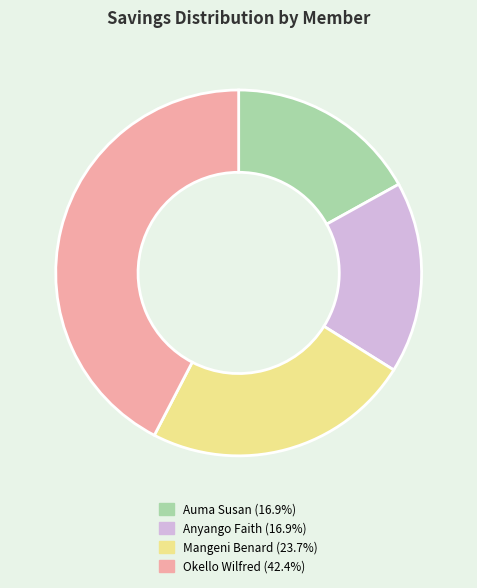

Does any single category account for the majority?

No